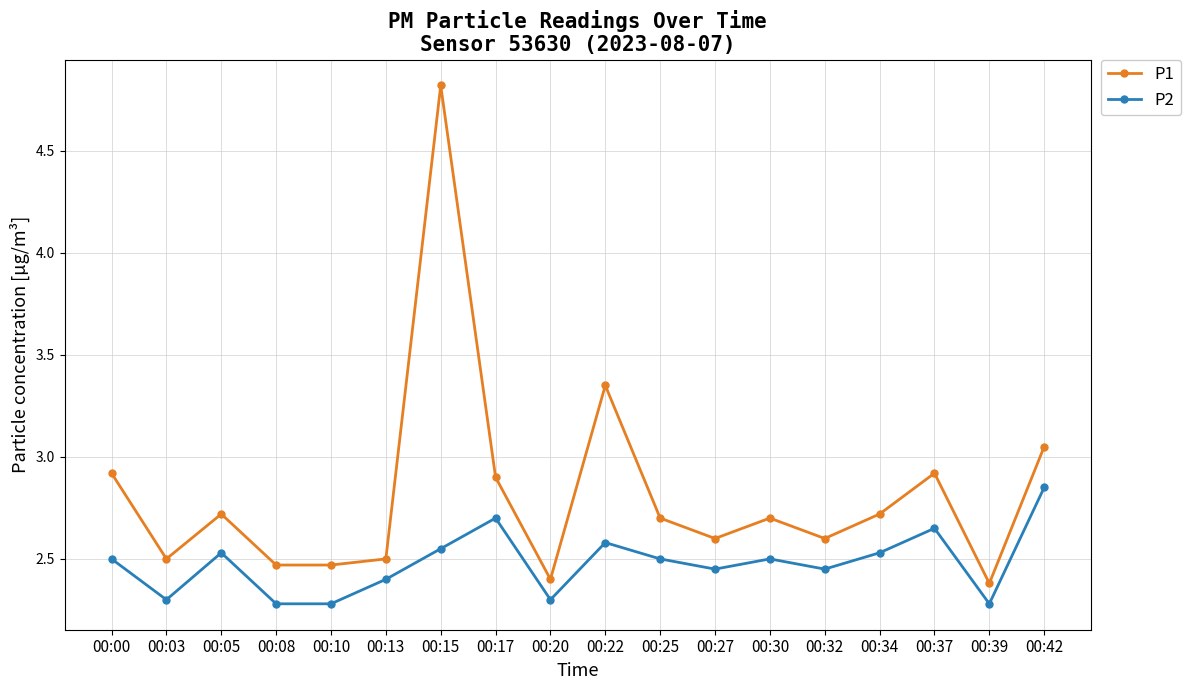

True or false: P2 has a value of 3.9 at 00:30.

False